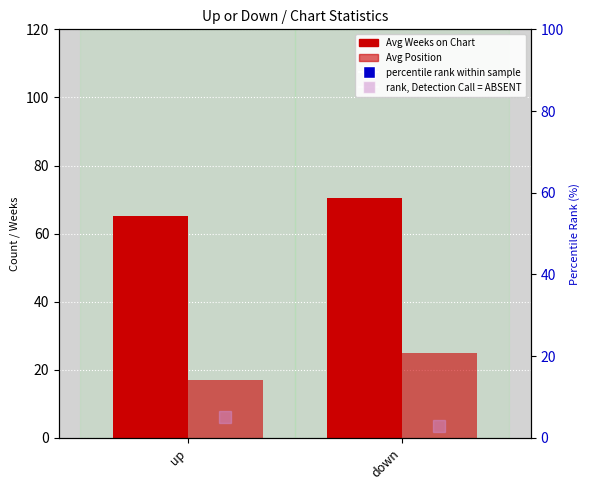

Rank the series by their maximum value, from lowest to highest.

rank, Detection Call = ABSENT, Avg Position, Avg Weeks on Chart, percentile rank within sample